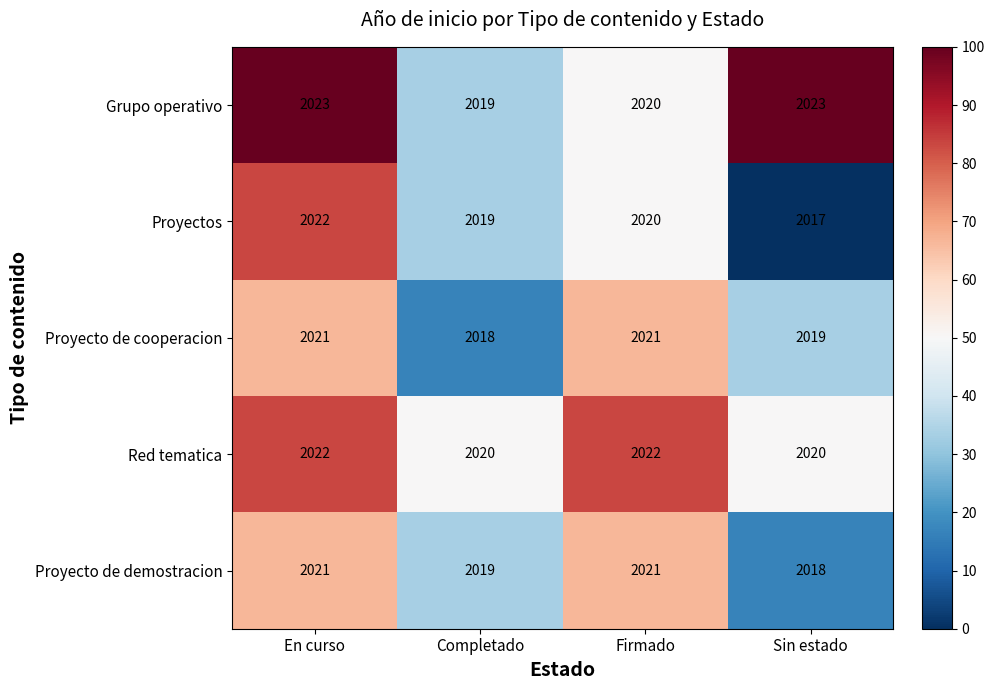

What is the difference between the second highest and minimum values in the Proyecto de demostracion series?

3